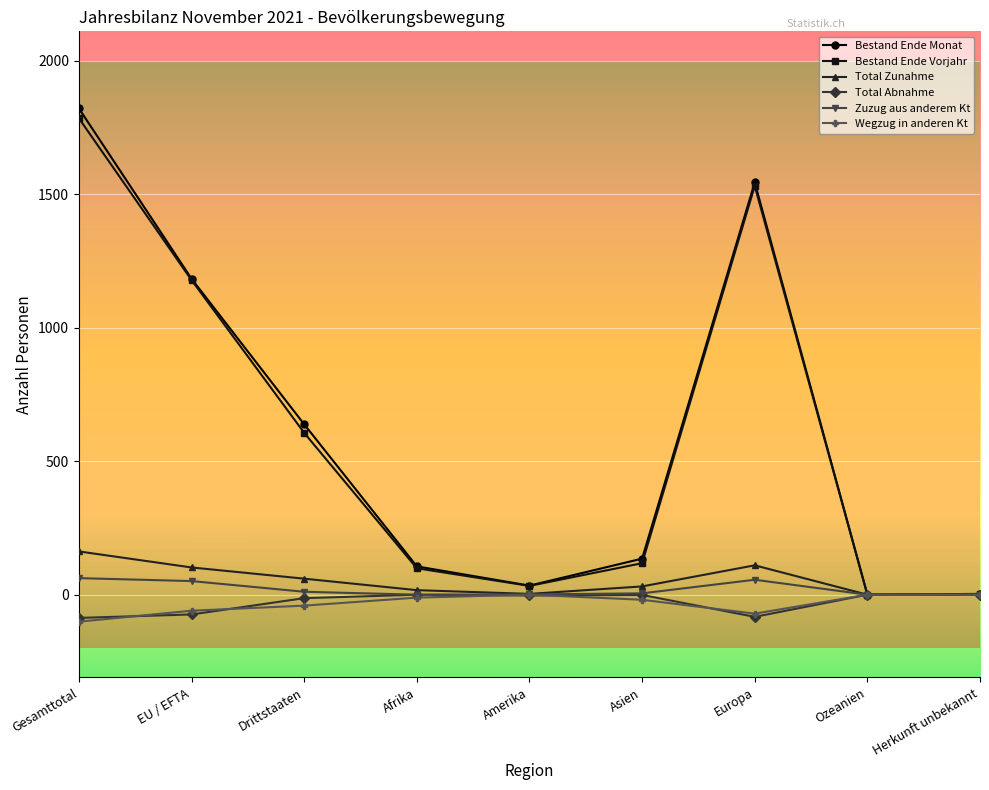

What is the maximum value shown in the chart?

1821